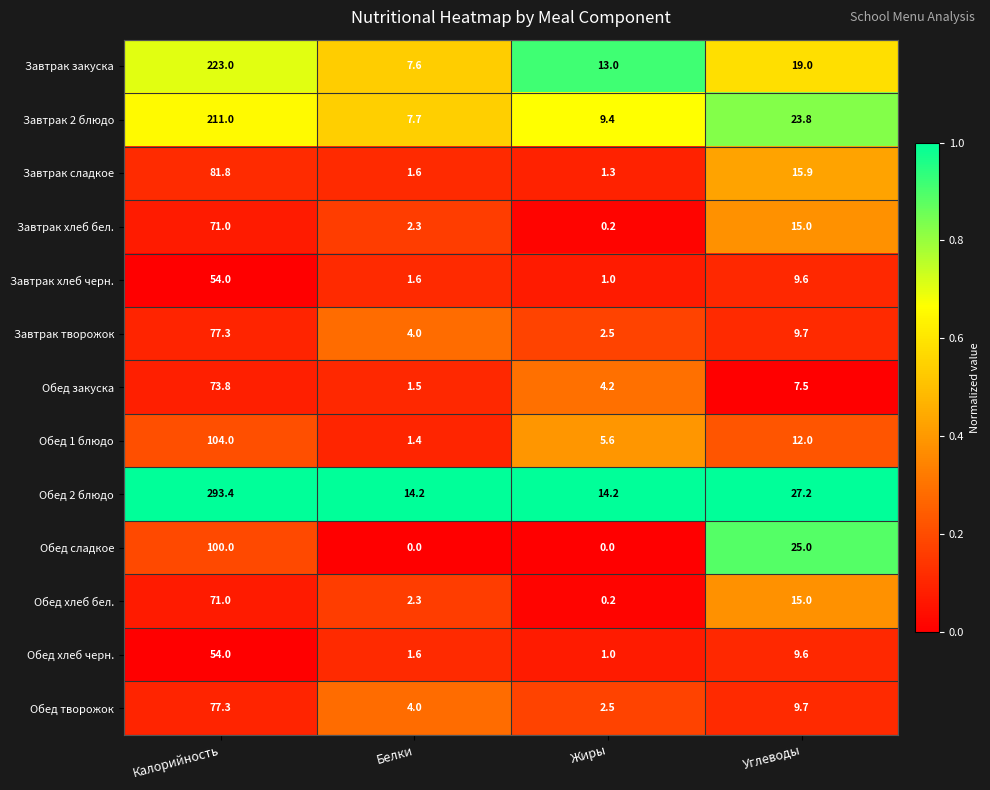

At which category does the chart reach its peak across all series?

Калорийность